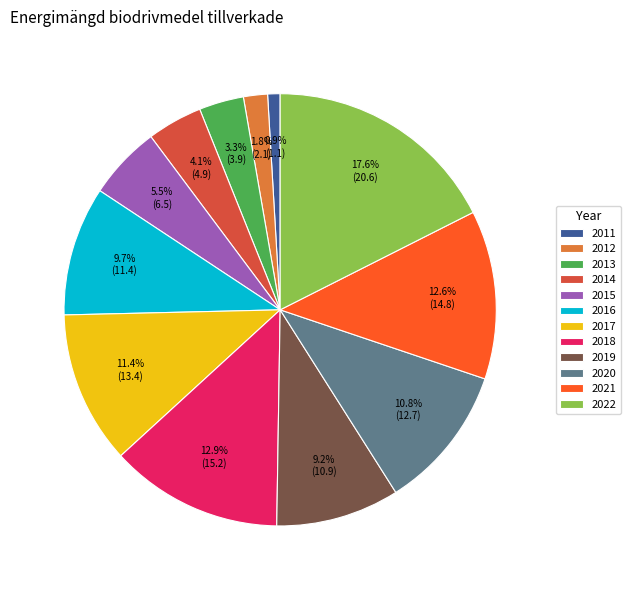

Which category has the smallest portion of the pie?

2011